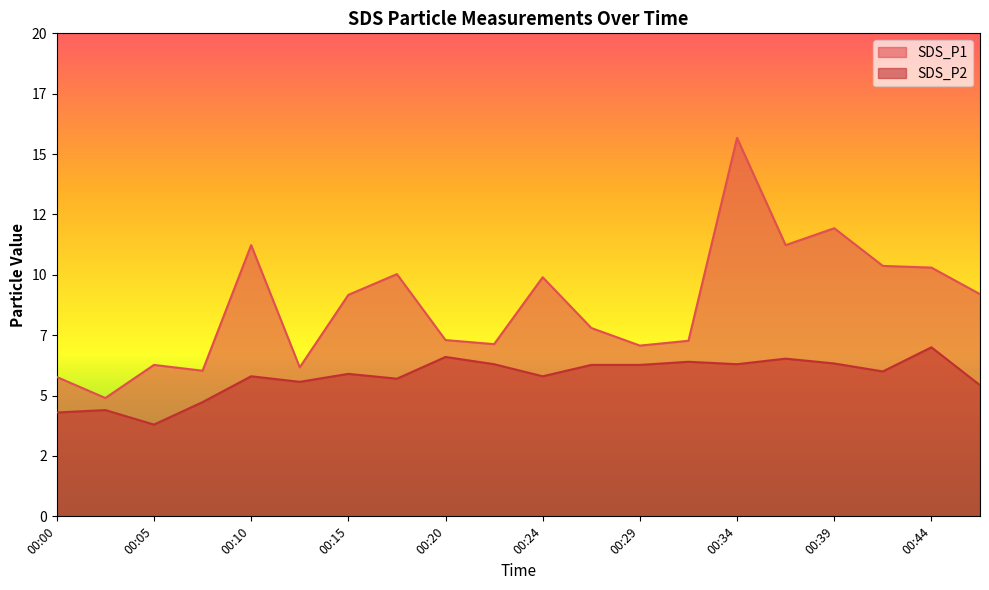

Reading left to right, transcribe all the data shown in this chart.

SDS_P1: 00:00=5.8	00:02=4.9	00:05=6.3	00:07=6.0	00:10=11.2	00:12=6.2	00:15=9.2	00:17=10.0	00:20=7.3	00:22=7.1	00:24=9.9	00:27=7.8	00:29=7.1	00:32=7.3	00:34=15.7	00:37=11.2	00:39=11.9	00:42=10.4	00:44=10.3	00:47=9.2
SDS_P2: 00:00=4.3	00:02=4.4	00:05=3.8	00:07=4.7	00:10=5.8	00:12=5.6	00:15=5.9	00:17=5.7	00:20=6.6	00:22=6.3	00:24=5.8	00:27=6.3	00:29=6.3	00:32=6.4	00:34=6.3	00:37=6.5	00:39=6.3	00:42=6.0	00:44=7.0	00:47=5.4